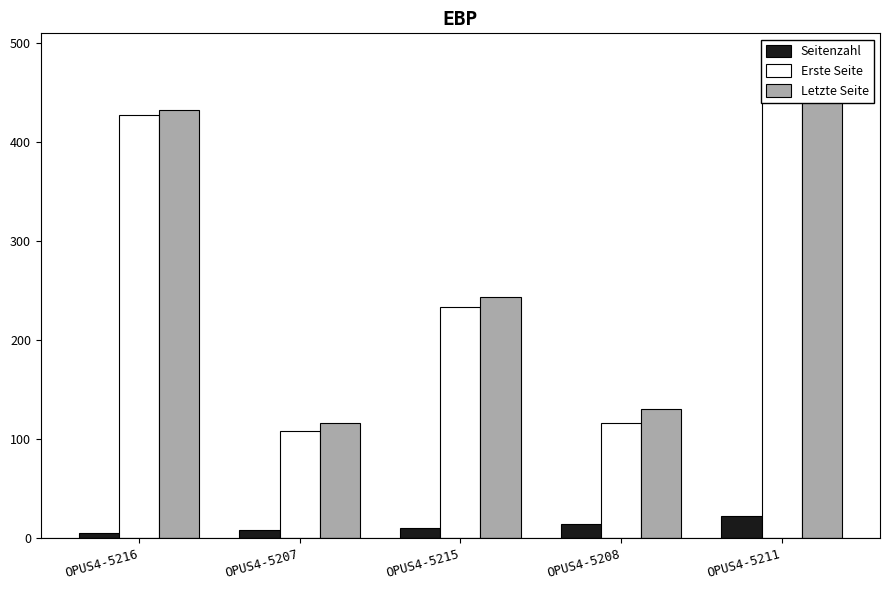

What is the lowest value of the Letzte Seite series?

116